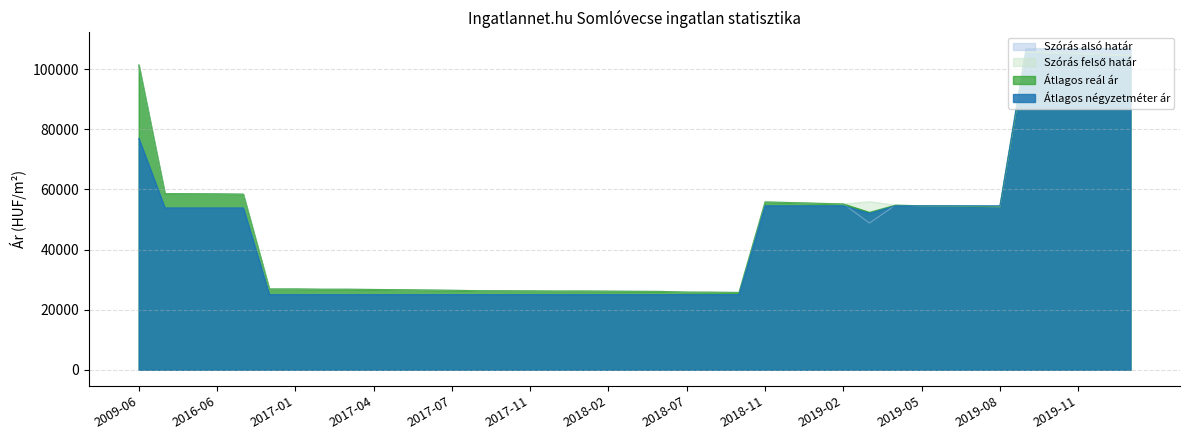

The Átlagos reál ár series shows 55613 at 2018-12. True or false?

True